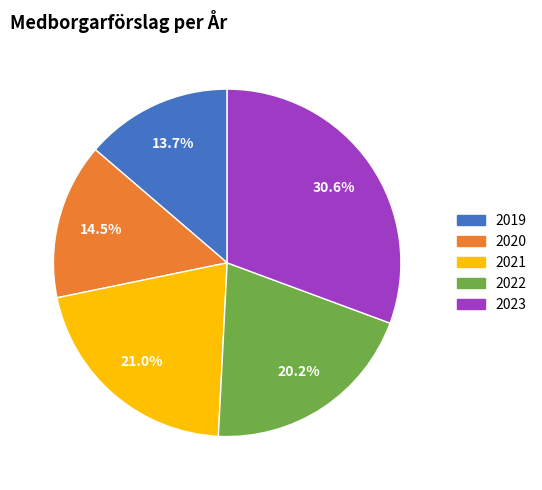

To the nearest percent, what percentage of the pie is 2023?

31%